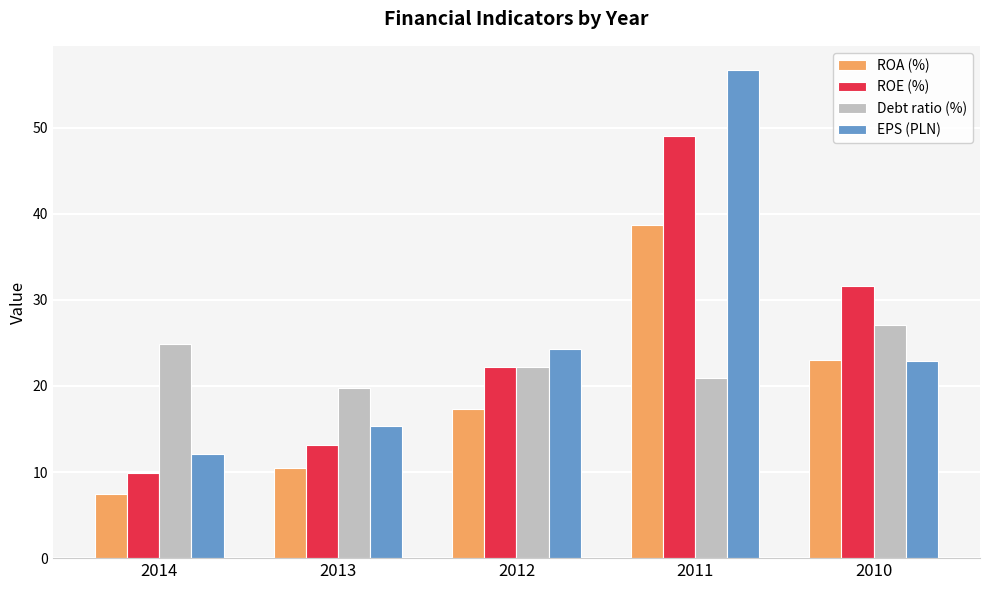

What is the value of the ROE (%) bar at the 1st from the left?

9.9